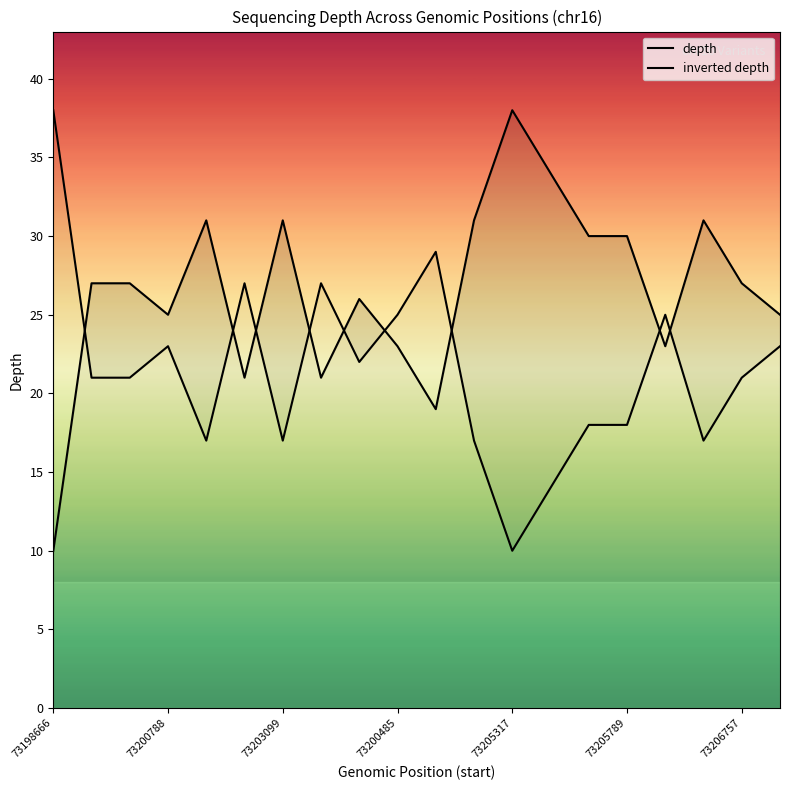

What is the difference between the depth values at 19 and 7?

4